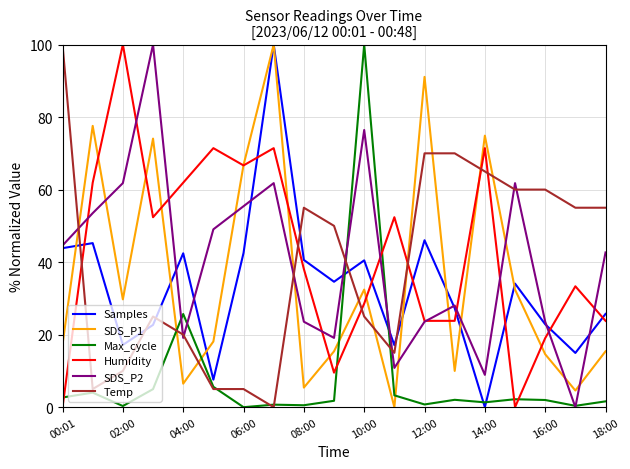

What is the maximum value shown in the chart?

100.0